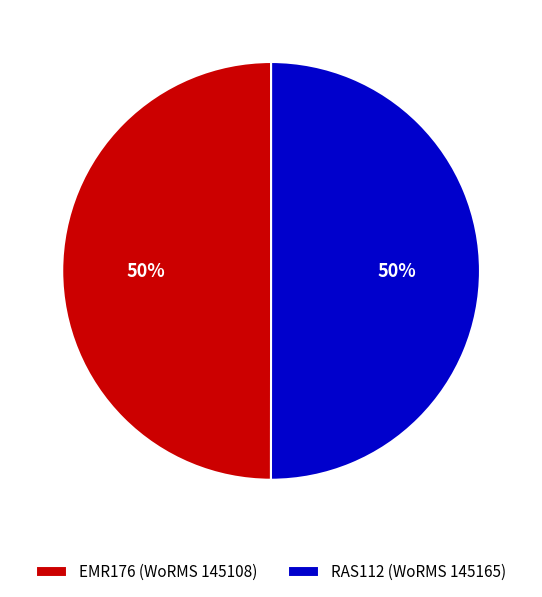

Do RAS112 (WoRMS 145165) and EMR176 (WoRMS 145108) together represent more than half of the pie?

Yes